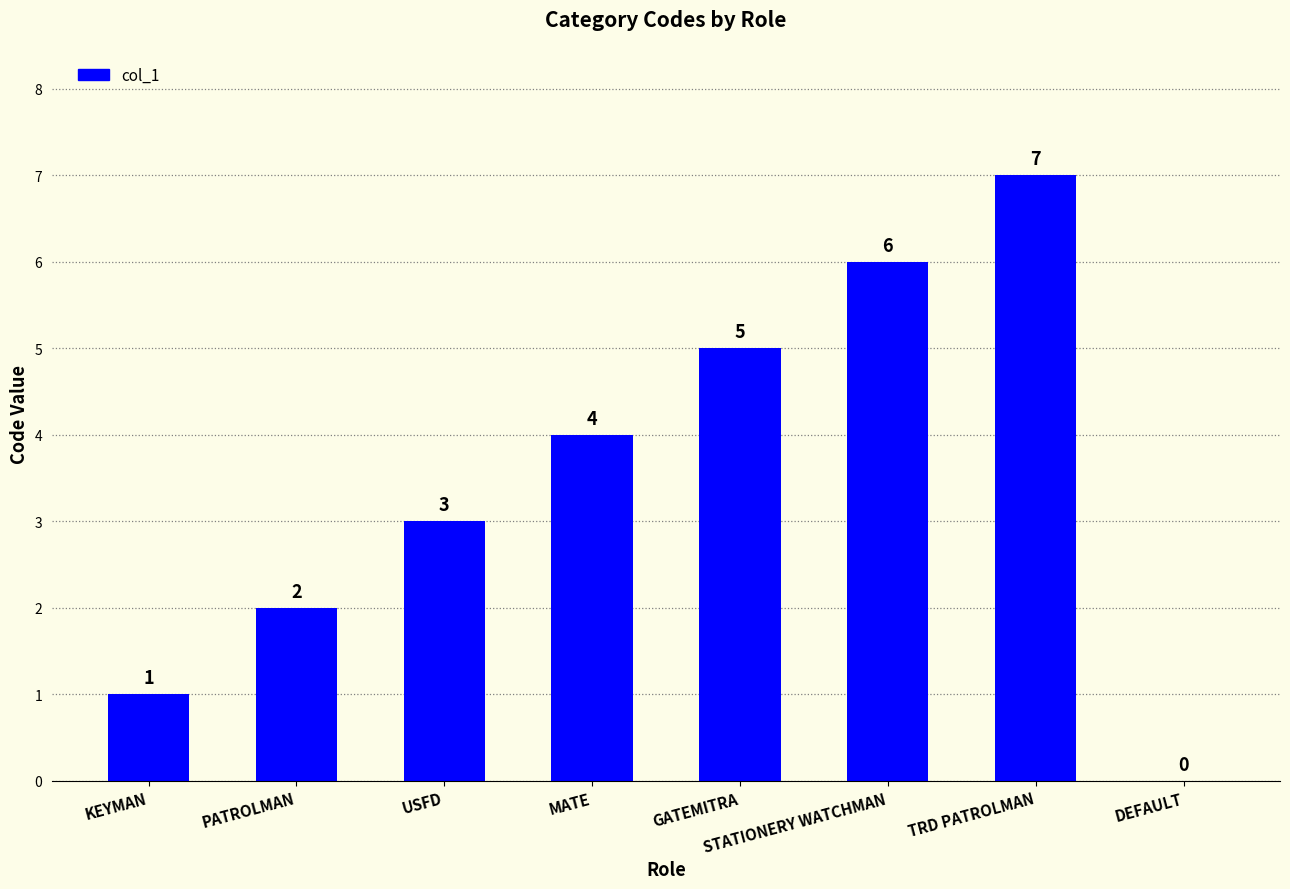

True or false: the data shows 2 at USFD.

False